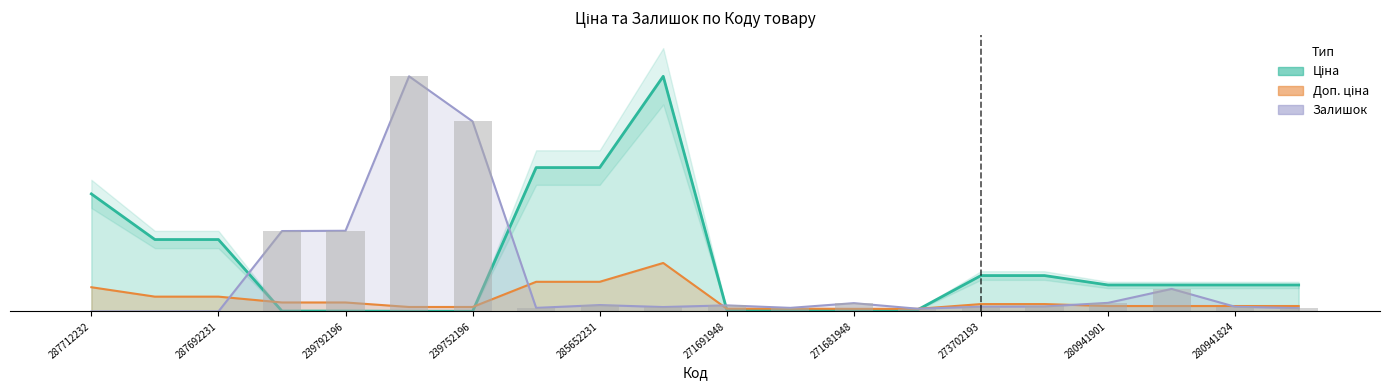

The Ціна series shows 104.5 at 271681942. True or false?

False